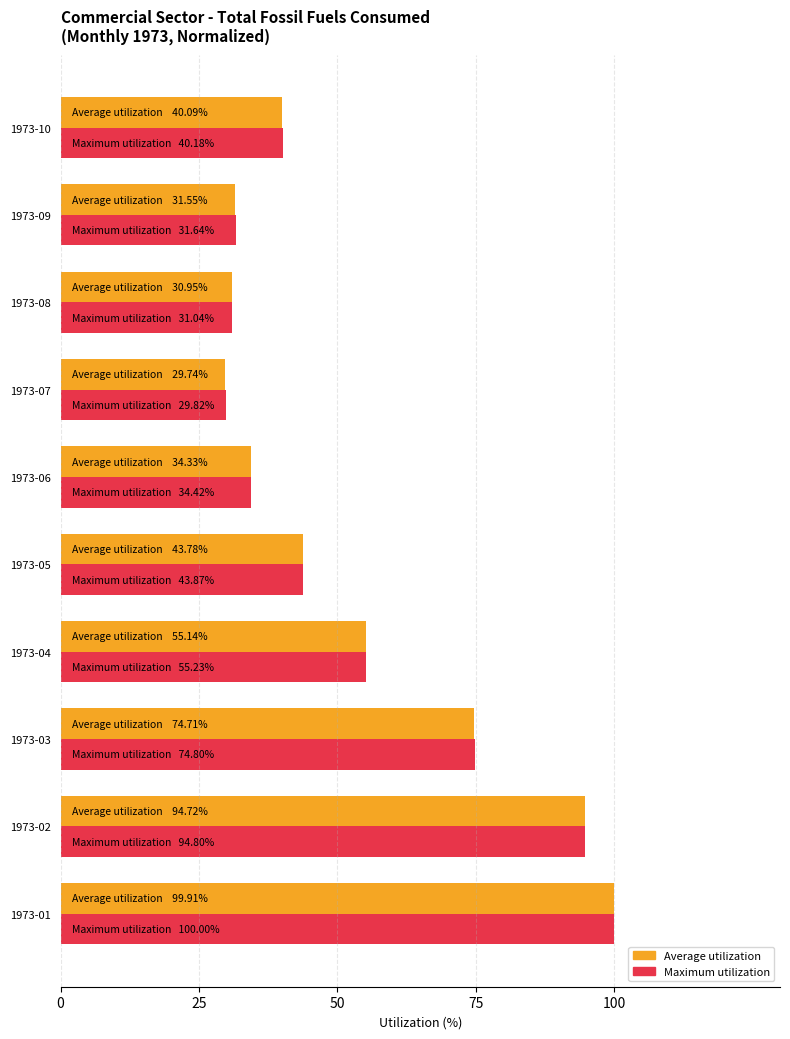

What is the total value across all series at 1973-07?

59.6